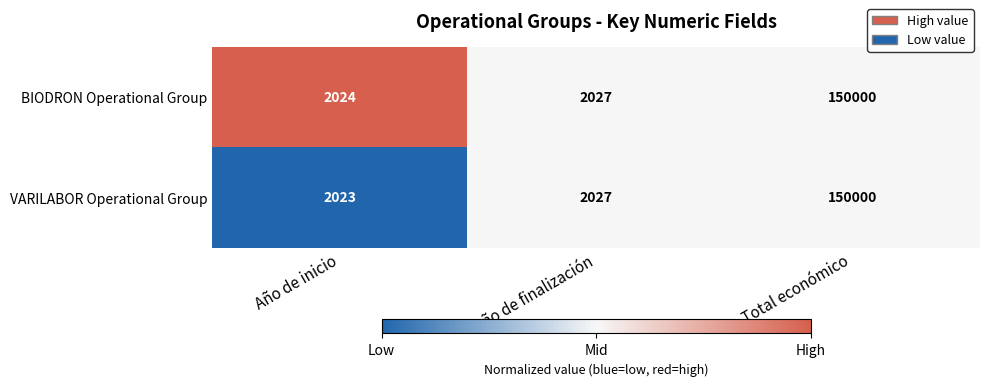

True or false: VARILABOR Operational Group has a value of 2023 at Año de inicio.

True